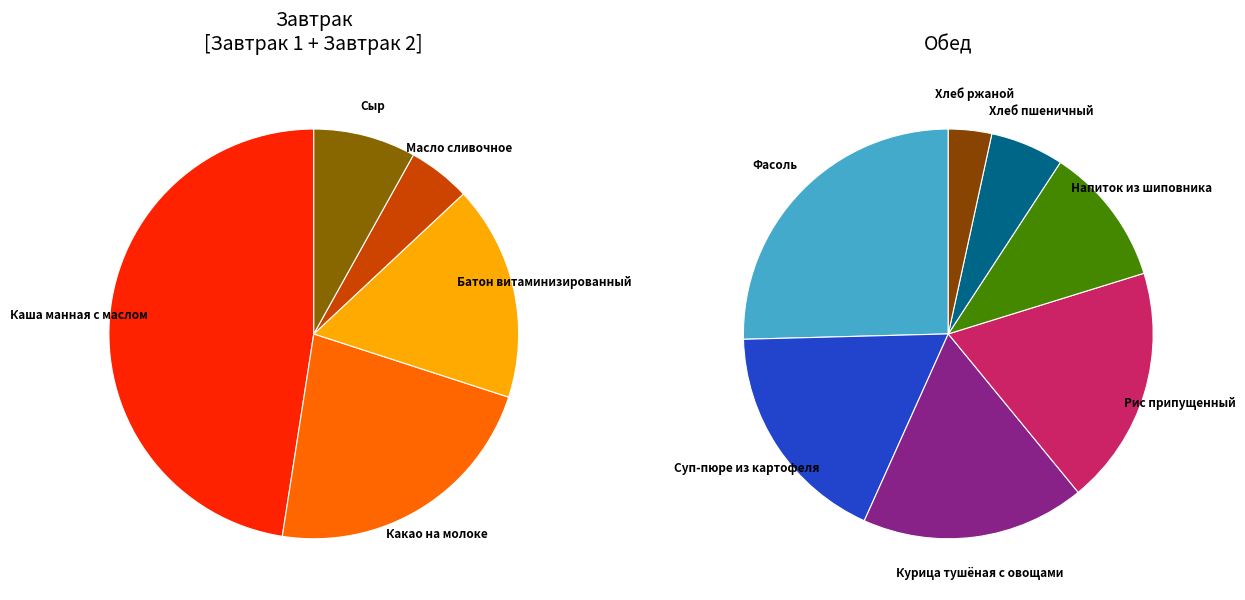

To the nearest percent, what is the average slice percentage?

8%